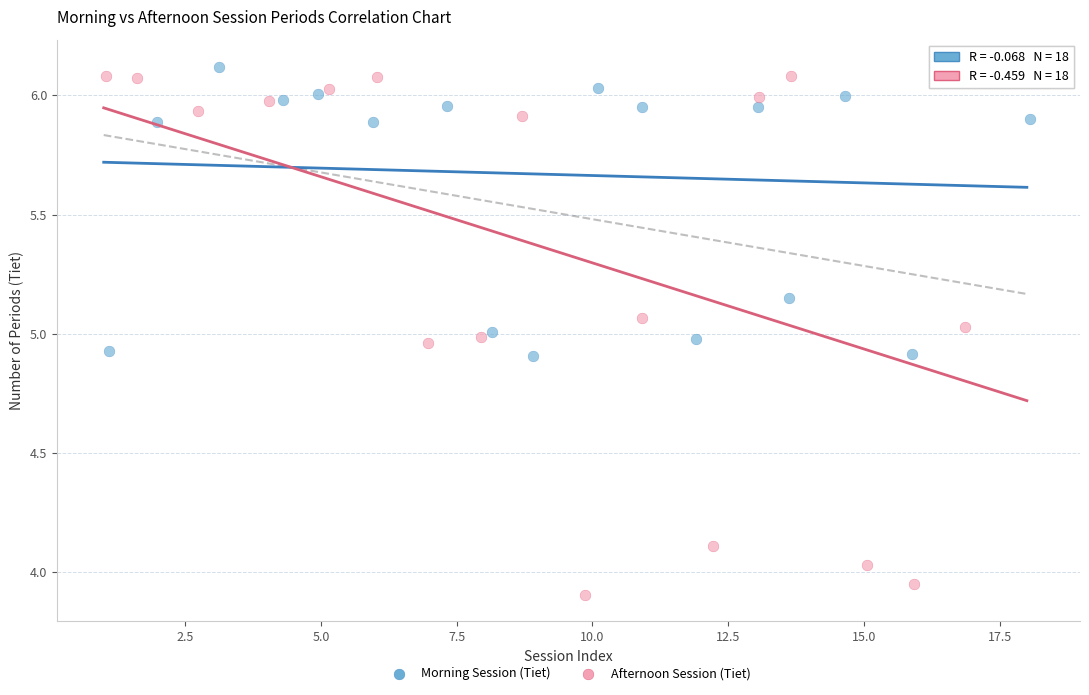

Which series has the widest spread of Y values?

Afternoon Session (Tiet)